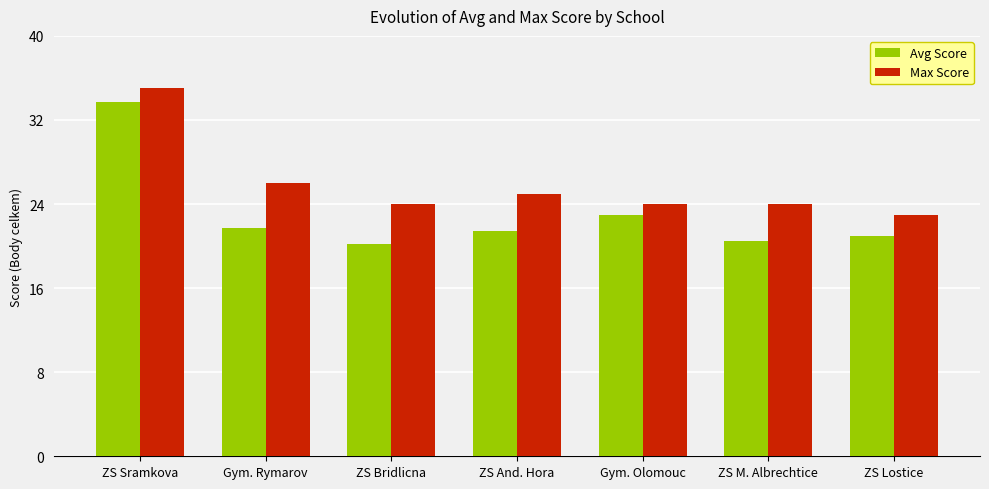

How many series are shown in this chart?

2